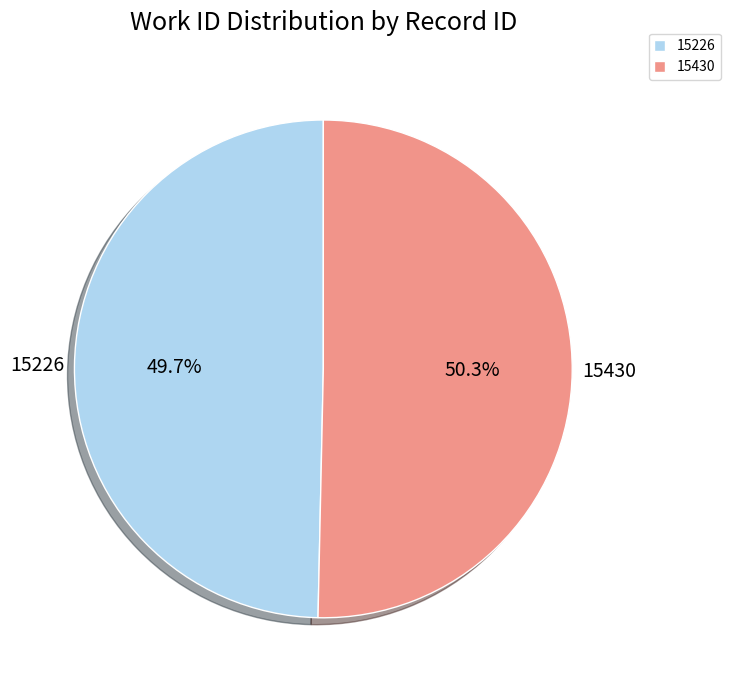

What percentage is NOT represented by 15430?

49.7%